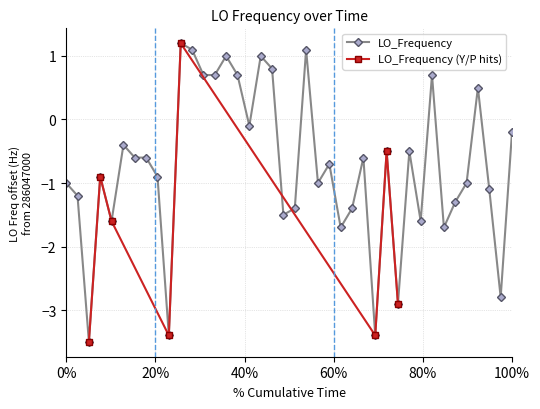

True or false: LO_Frequency has more than 1 points higher than both neighbors.

True